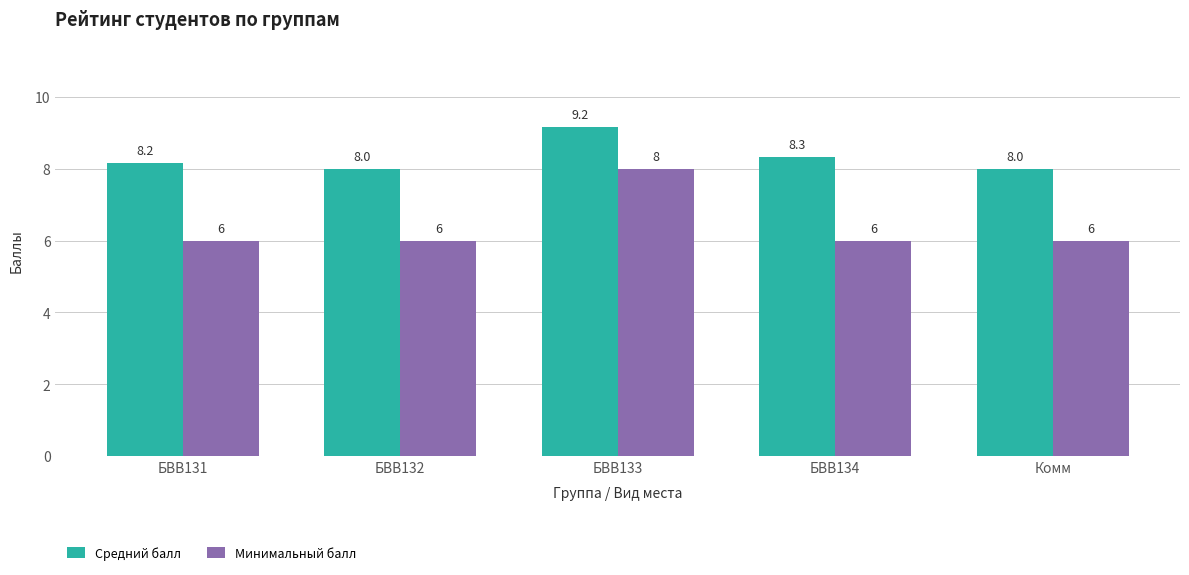

True or false: Минимальный балл has a value of 6.0 at БВВ134.

True